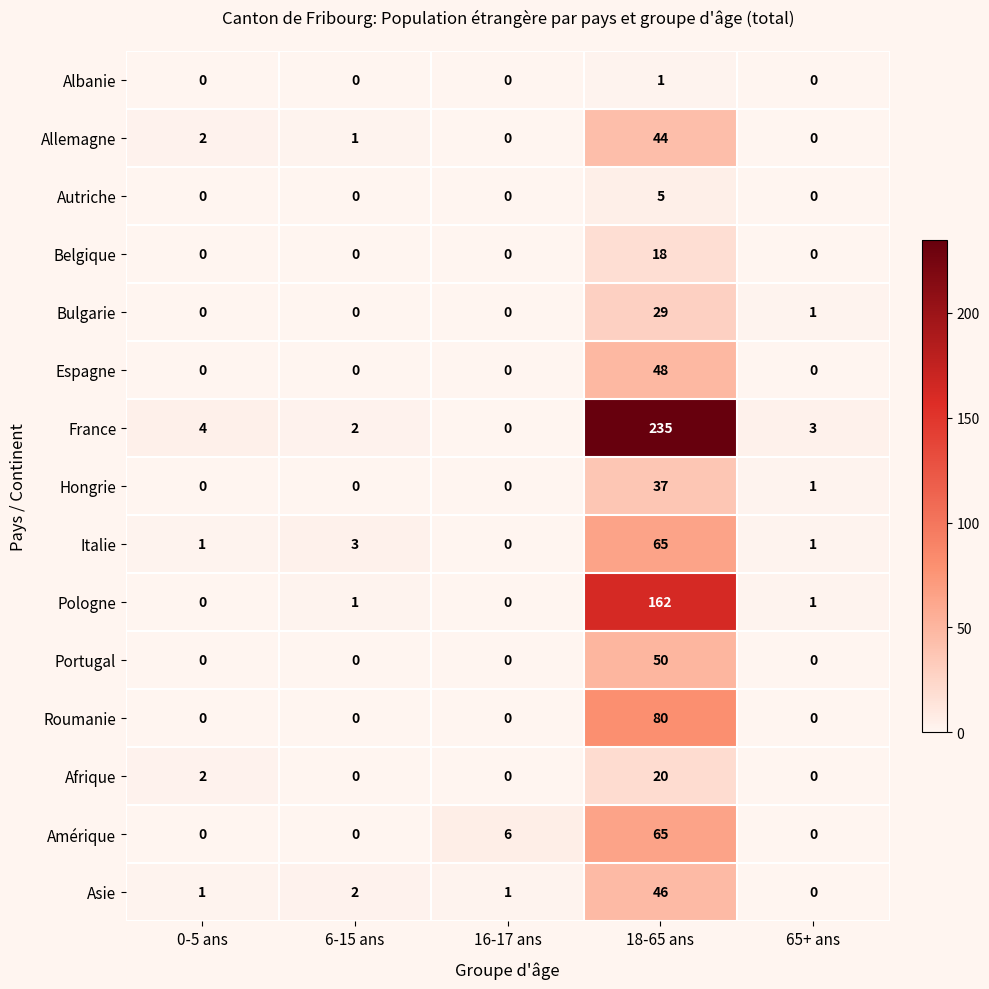

What is the difference between the France values at 0-5 ans and 18-65 ans?

231